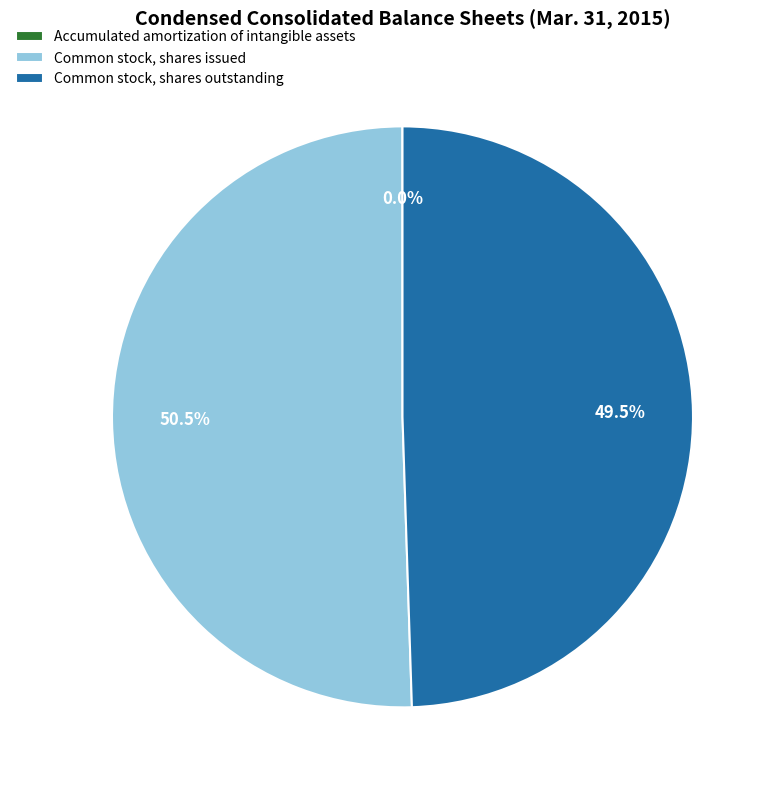

What is the total percentage of Common stock, shares issued and Common stock, shares outstanding?

100.0%